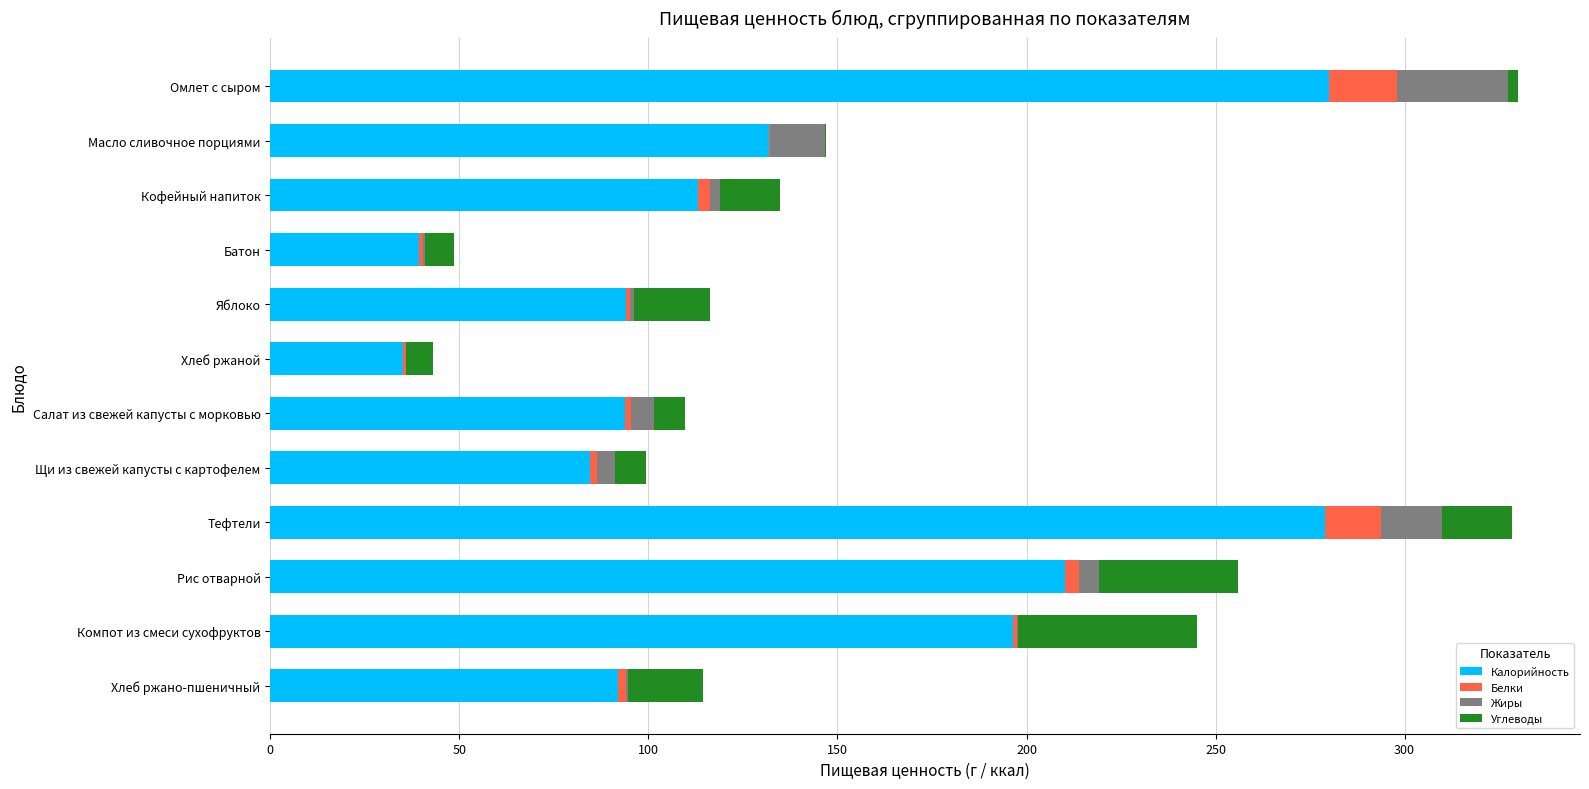

The Калорийность series shows 94.8 at Тефтели. True or false?

False